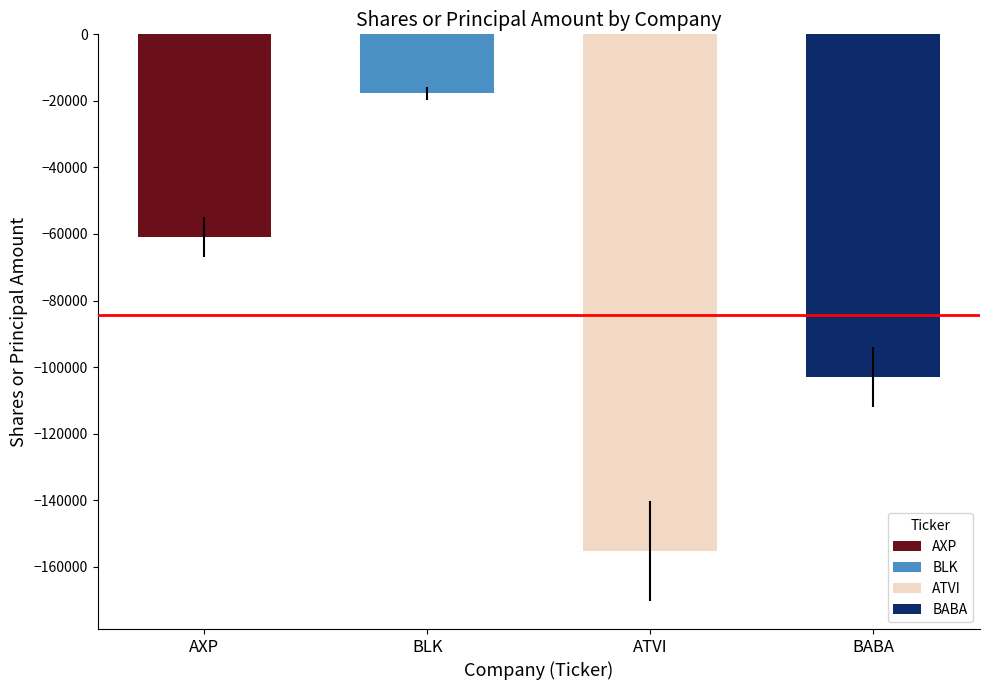

Rank the categories by value from highest to lowest.

BLACKROCK INC, AMERICAN EXPRESS CO, ALIBABA GROUP HLDG LTD, ACTIVISION BLIZZARD INC